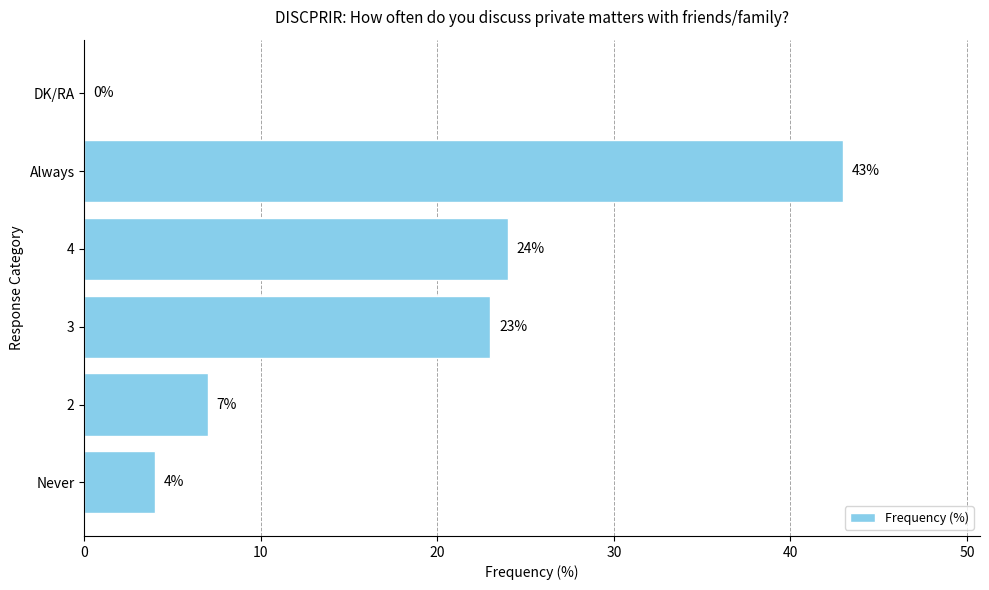

What is the sum of all values?

101